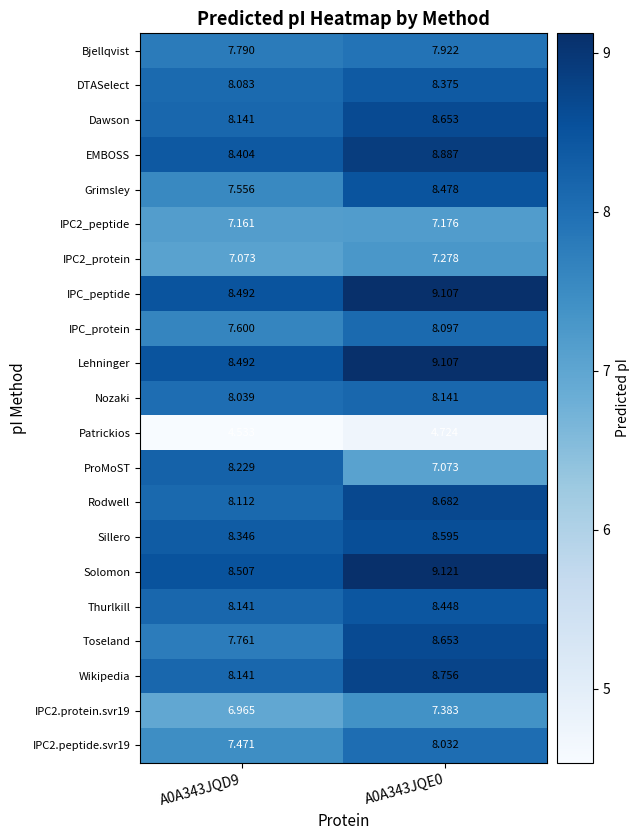

What is the greatest value displayed?

9.1